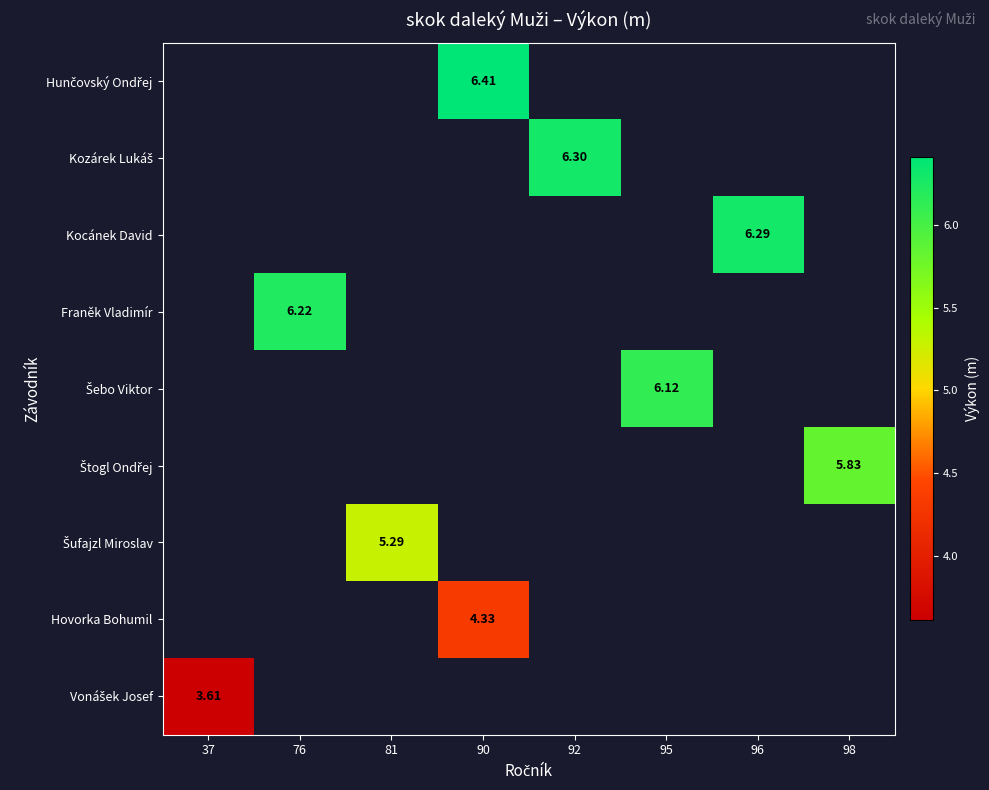

Which series has the widest spread of values?

Vonášek Josef